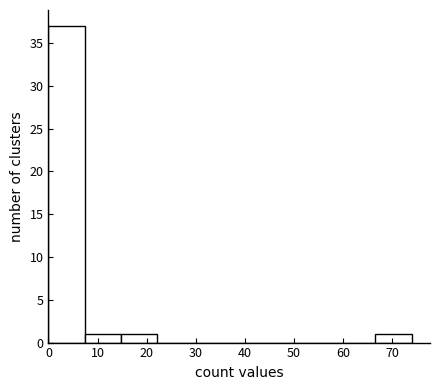

Reading left to right, transcribe this chart: for each bar, give the range it covers on the x-axis and its height. Neither the bar edges nor the heights are printed on the chart, so give them approximately, as read against the axes.

0.0 to 7.4: 37
7.4 to 14.8: 1
14.8 to 22.2: 1
22.2 to 29.6: 0
29.6 to 37.0: 0
37.0 to 44.4: 0
44.4 to 51.8: 0
51.8 to 59.2: 0
59.2 to 66.6: 0
66.6 to 74.0: 1